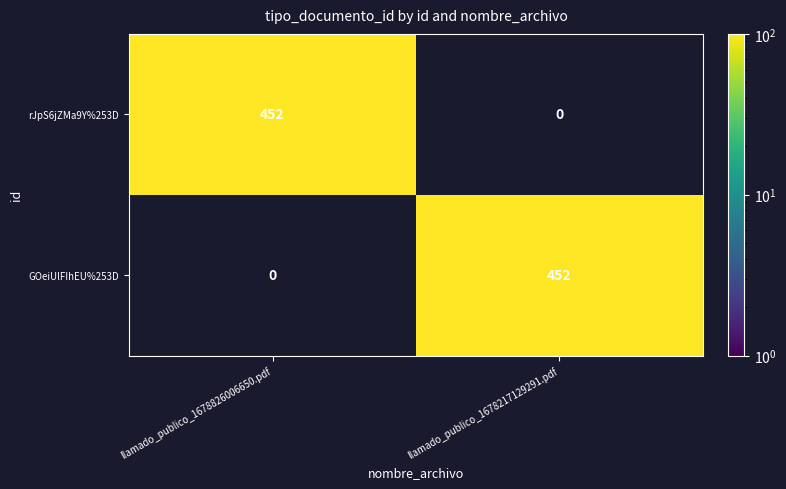

At how many categories does at least one series exceed 396?

2